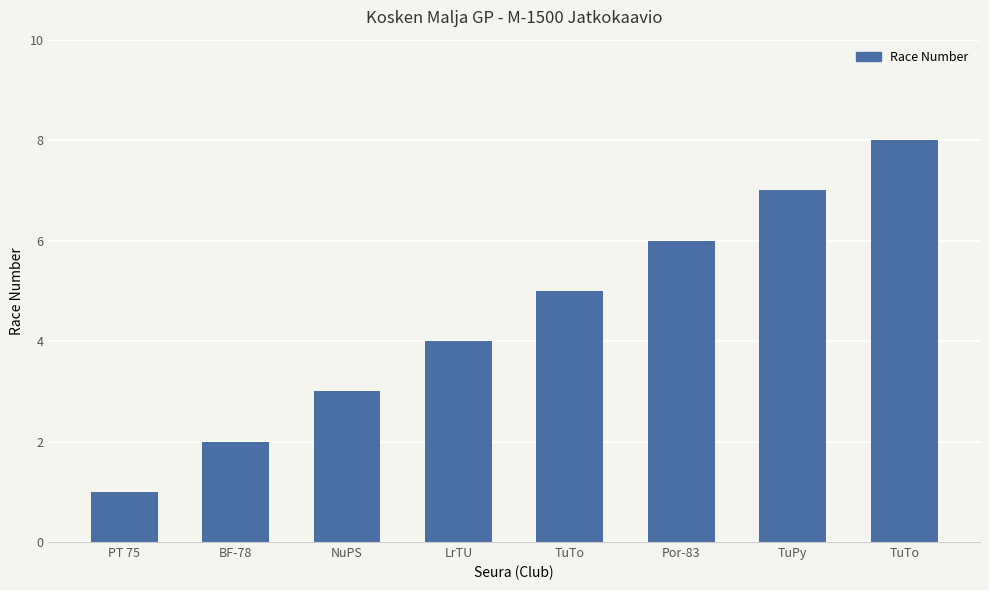

Does the chart contain any negative values?

No